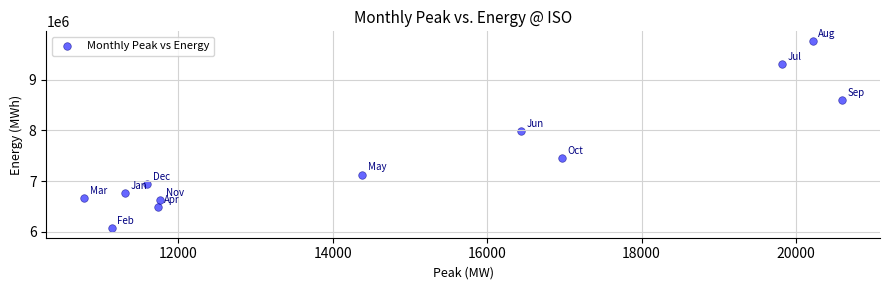

What Y value in the scatter plot is closest to 7919481?

7987850.2